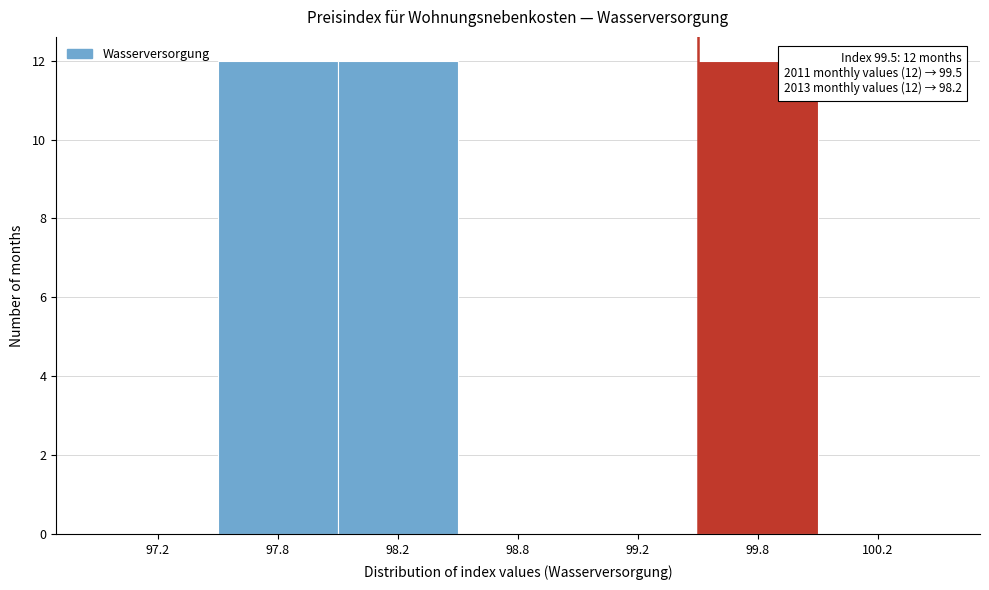

Reading right to left, extract all data points from this chart.

100.2=0	99.8=12	99.2=0	98.8=0	98.2=12	97.8=12	97.2=0